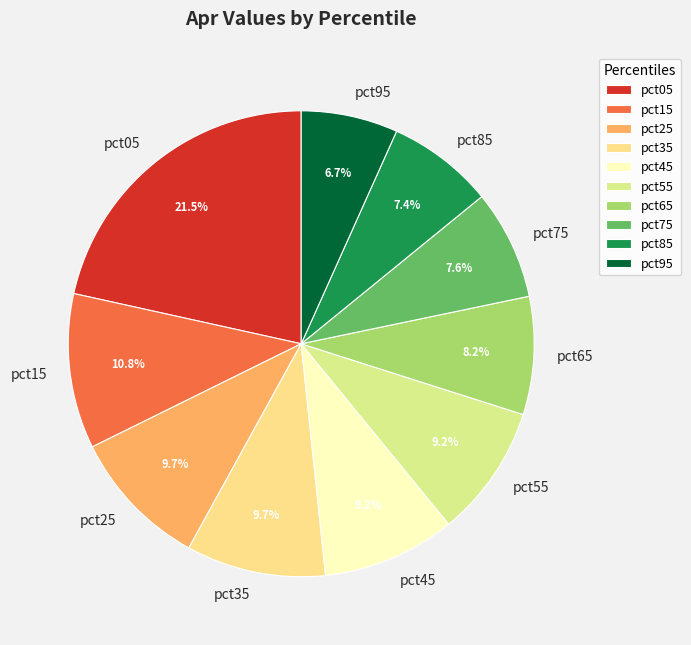

To the nearest percent, what is the average slice percentage?

10%